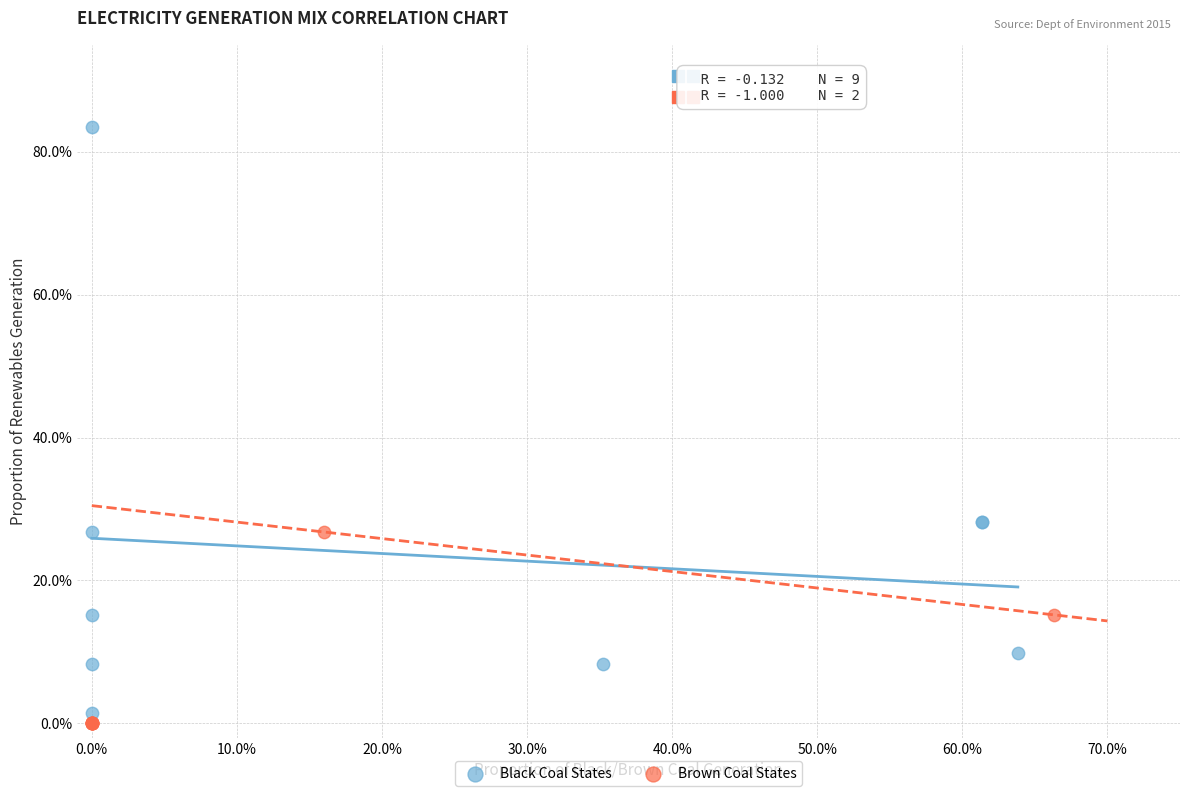

Which series contains the lowest Y value?

Brown Coal States